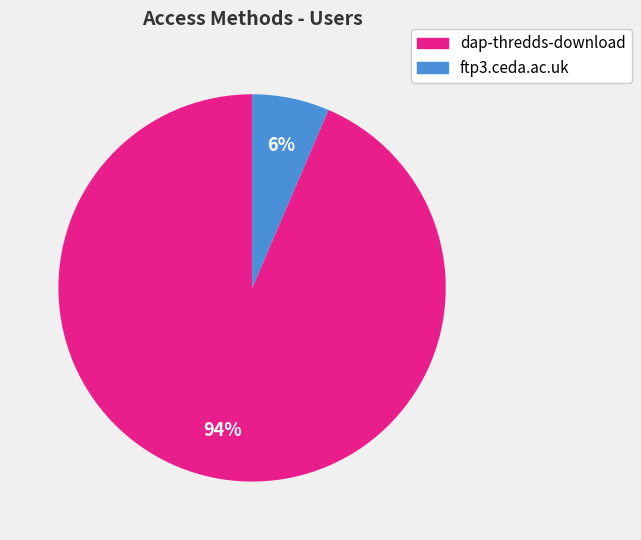

To the nearest percent, what portion does dap-thredds-download represent?

94%